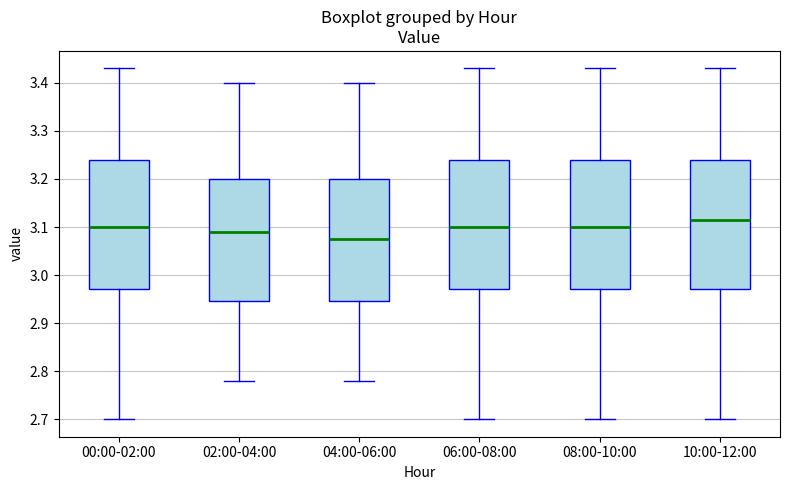

Where does the median line of the box for 10:00-12:00 sit on the y-axis? The values are not printed on the chart, so give them approximately, as read against the axis.

3.12